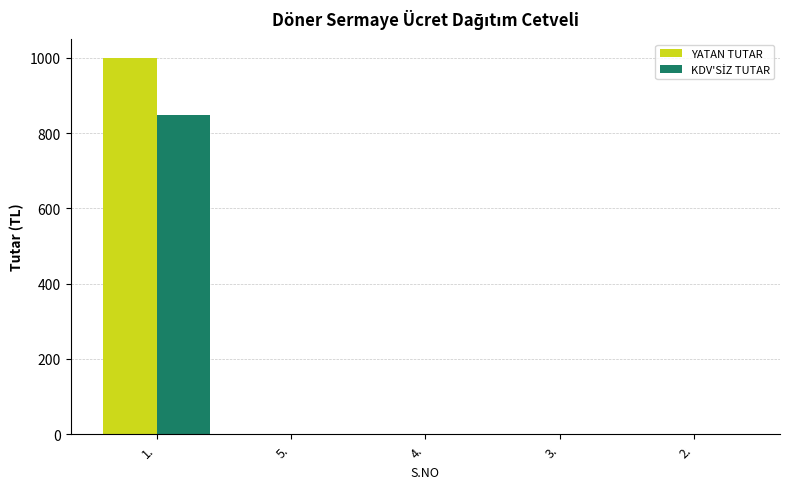

The value of YATAN TUTAR at 1. is 1000.0. True or false?

True